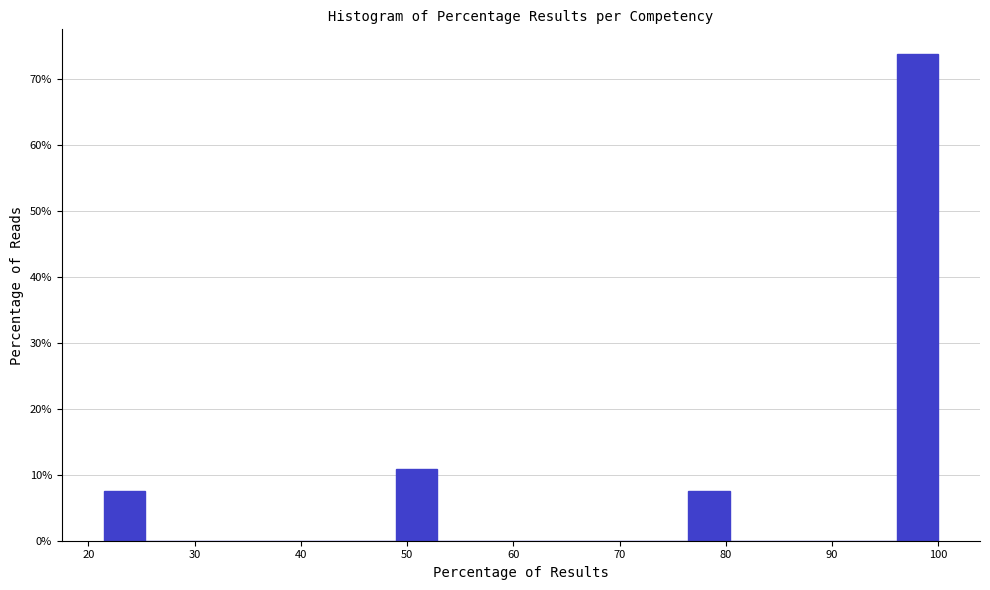

Around what value on the x-axis is the tallest bar? Give the approximate position of its centre, as read against the axis.

98